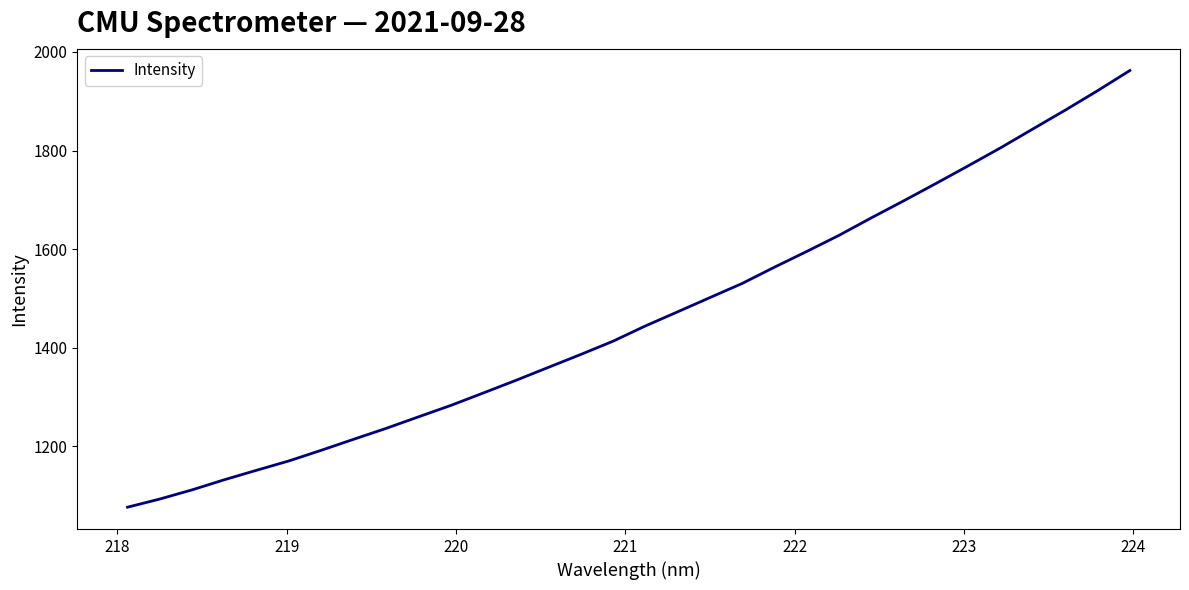

What is the smallest value displayed?

1076.5